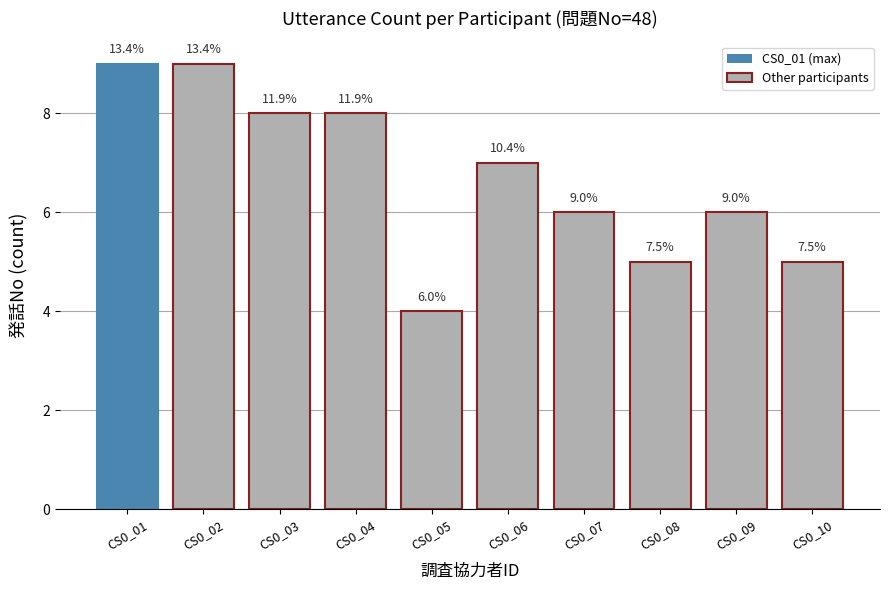

Reading right to left, list all the values displayed in this chart.

5	6	5	6	7	4	8	8	9	9